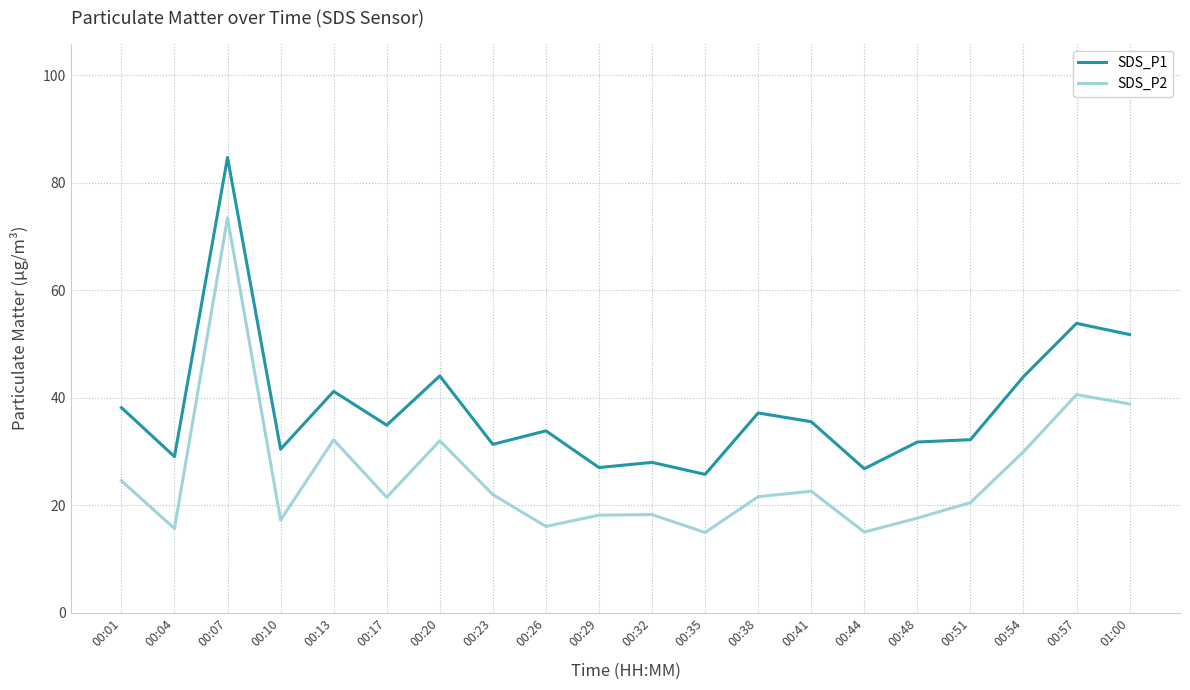

Rank the series by their maximum value, from lowest to highest.

SDS_P2, SDS_P1